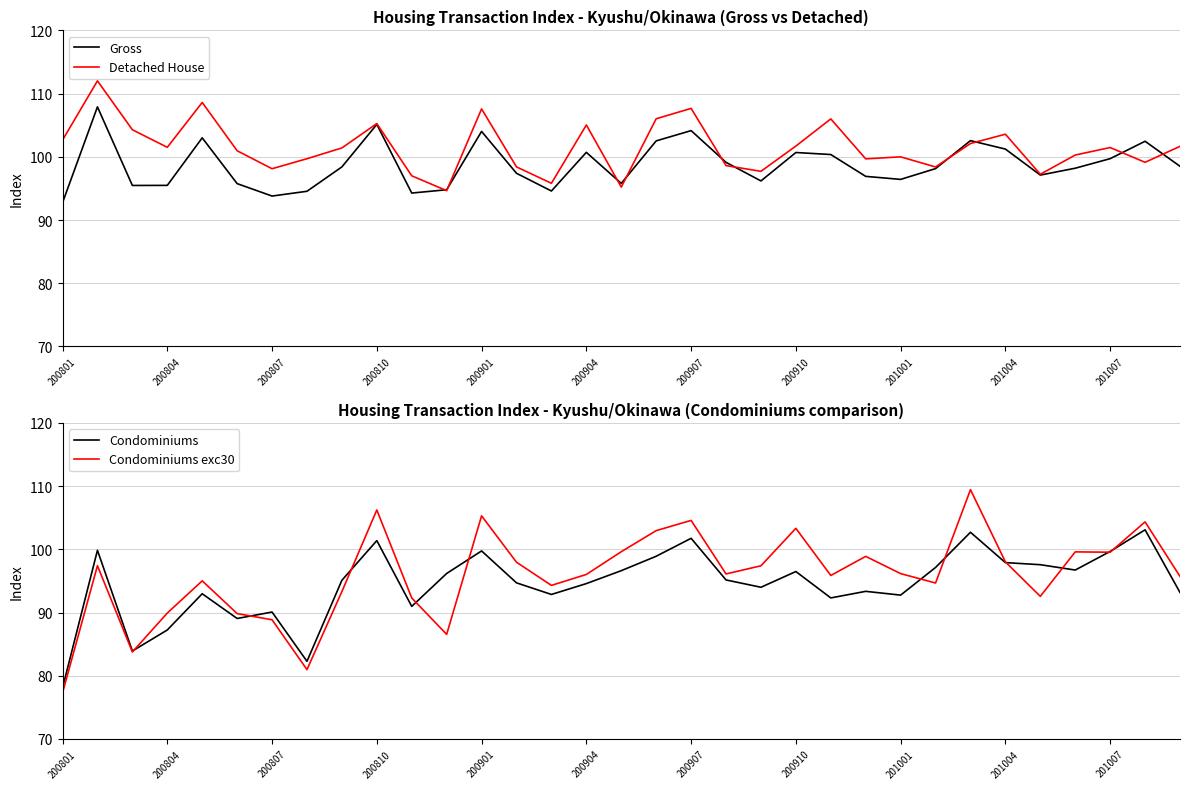

List the series in order of their peak value, highest first.

Detached House, Condominiums exc30, Gross, Condominiums